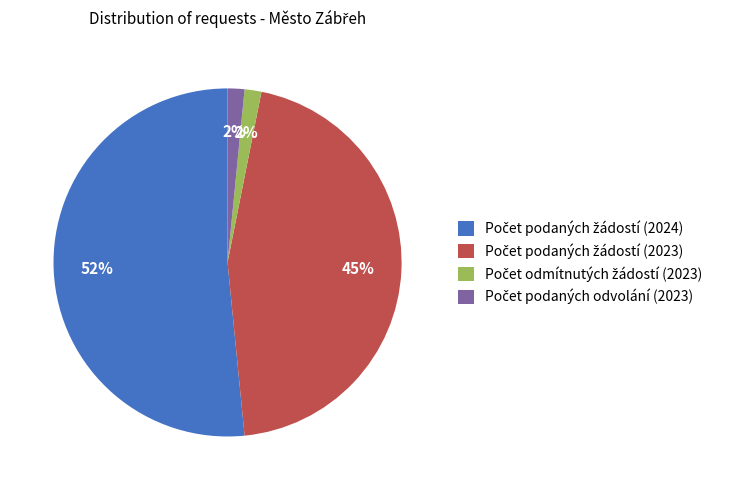

Is there a majority slice in this chart?

Yes